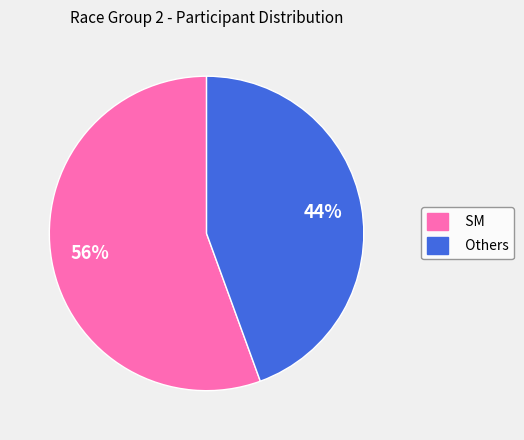

Does SM represent more than half of the total?

Yes